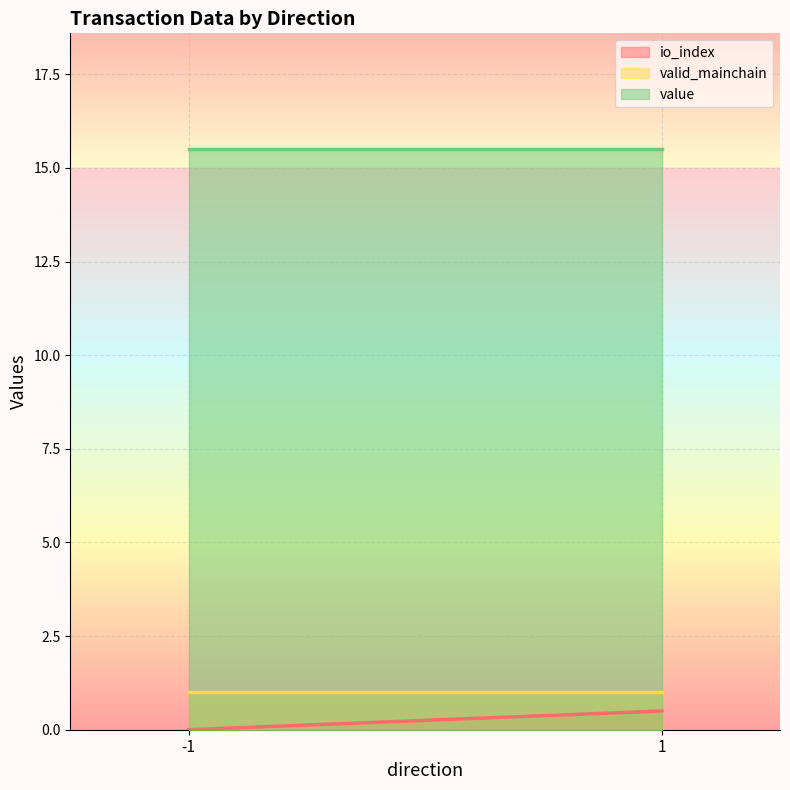

How many lines are shown in the chart?

3